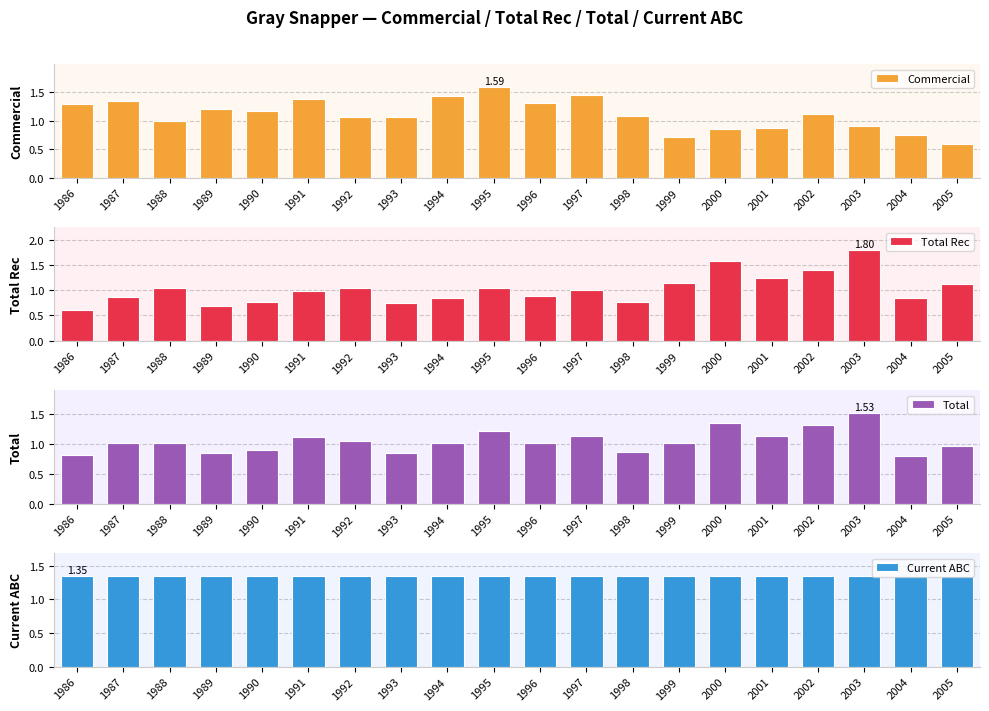

Is the value of Total at 2001 greater than the value of Current ABC at 2005?

No